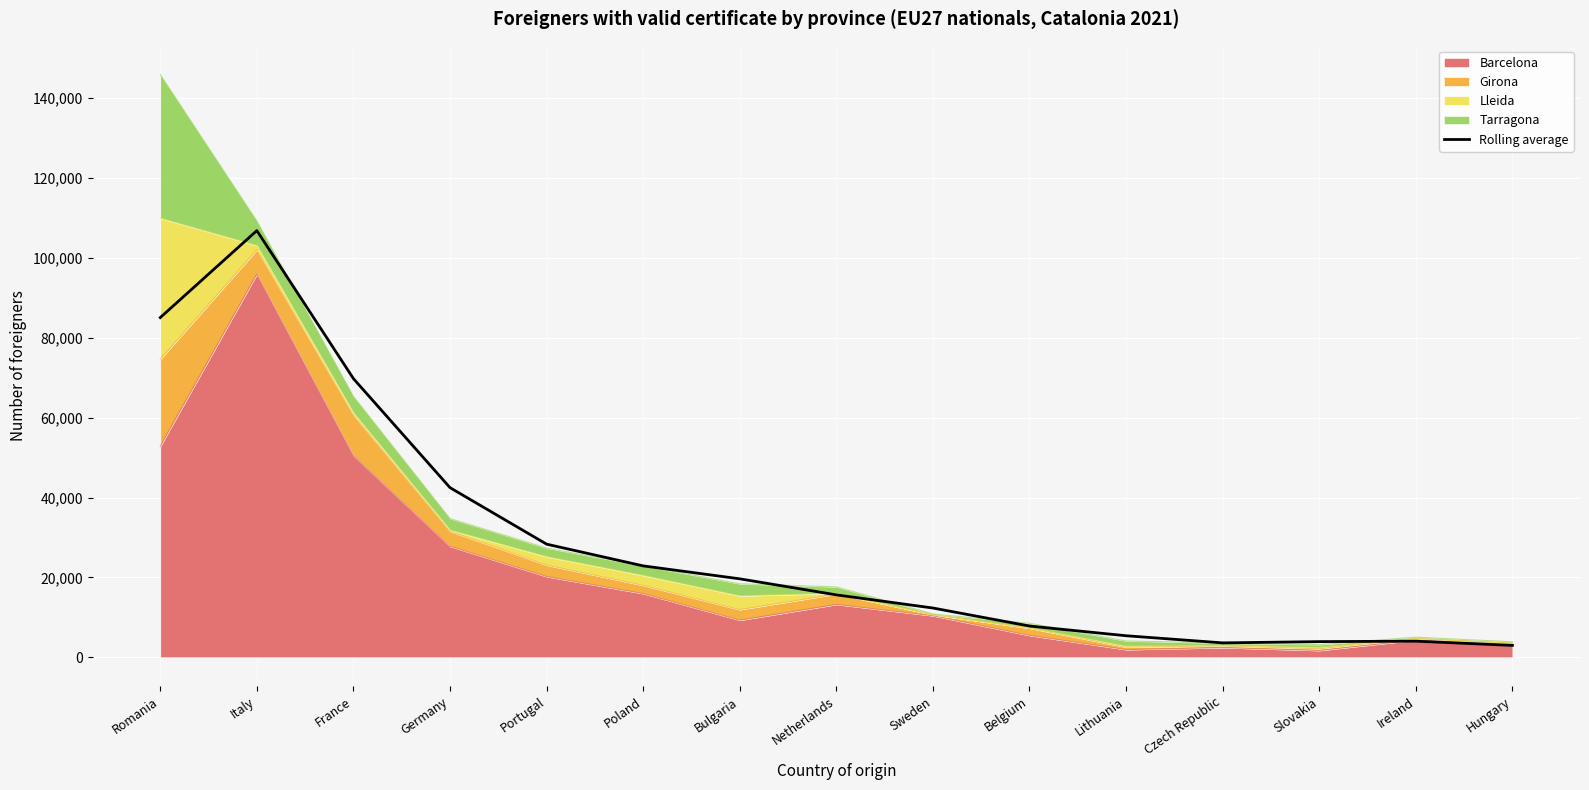

What is the difference between the maximum and minimum values?

103887.0